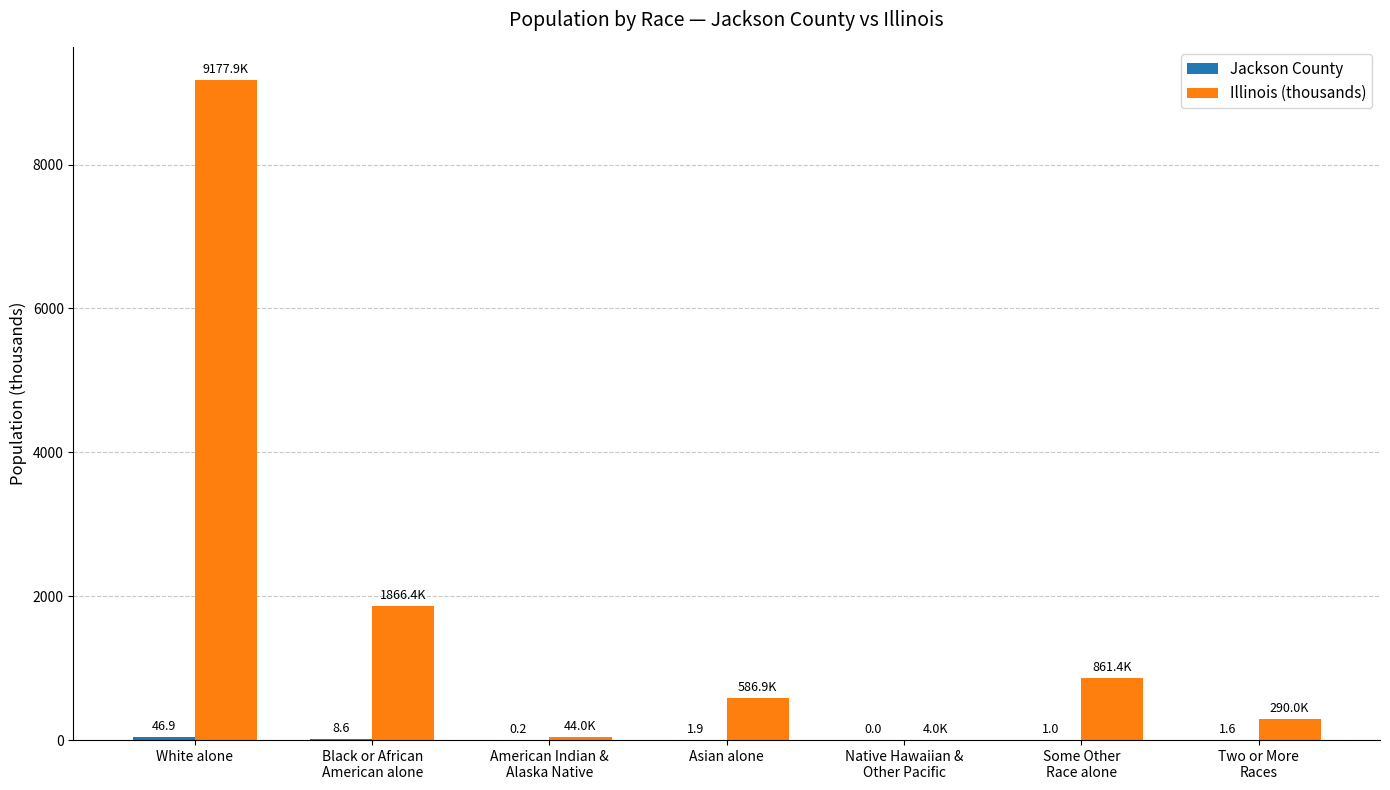

At which category is the sum across all series the highest?

White alone